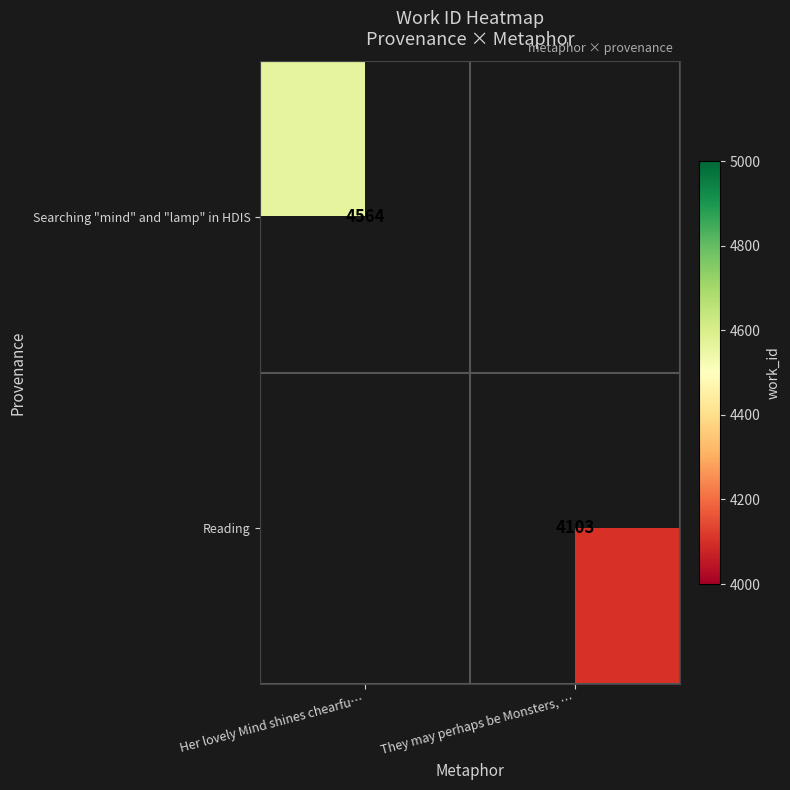

True or false: Reading has a value of 2715 at They may perhaps be Monsters, ….

False